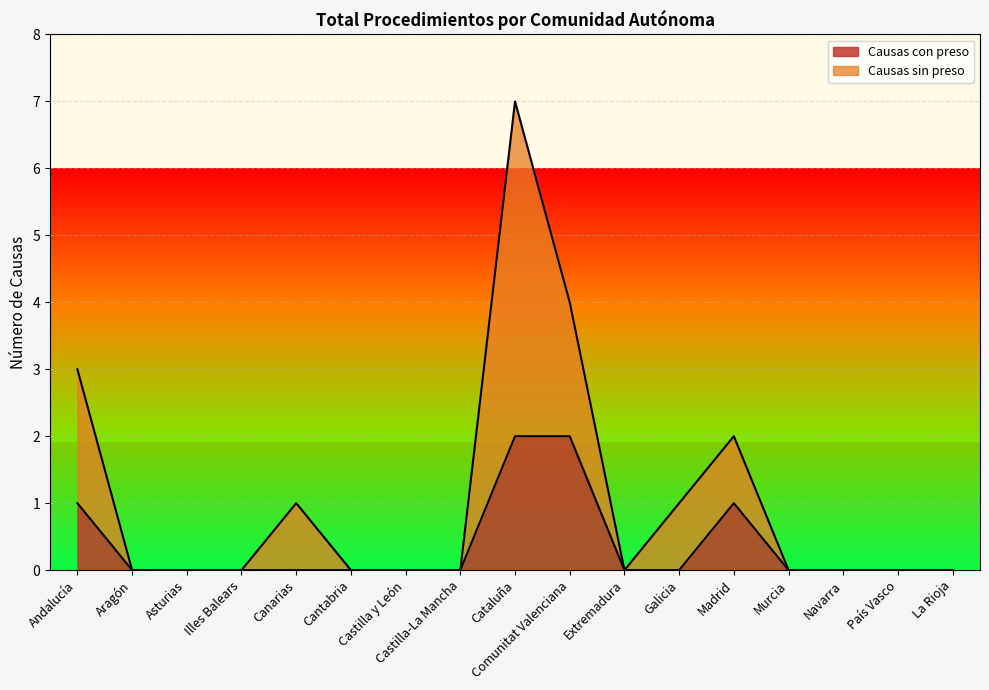

Reading left to right, transcribe all the data shown in this chart.

Causas con preso: Andalucía=1	Aragón=0	Asturias=0	Illes Balears=0	Canarias=0	Cantabria=0	Castilla y León=0	Castilla-La Mancha=0	Cataluña=2	Comunitat Valenciana=2	Extremadura=0	Galicia=0	Madrid=1	Murcia=0	Navarra=0	País Vasco=0	La Rioja=0
Causas sin preso: Andalucía=3	Aragón=0	Asturias=0	Illes Balears=0	Canarias=1	Cantabria=0	Castilla y León=0	Castilla-La Mancha=0	Cataluña=7	Comunitat Valenciana=4	Extremadura=0	Galicia=1	Madrid=2	Murcia=0	Navarra=0	País Vasco=0	La Rioja=0